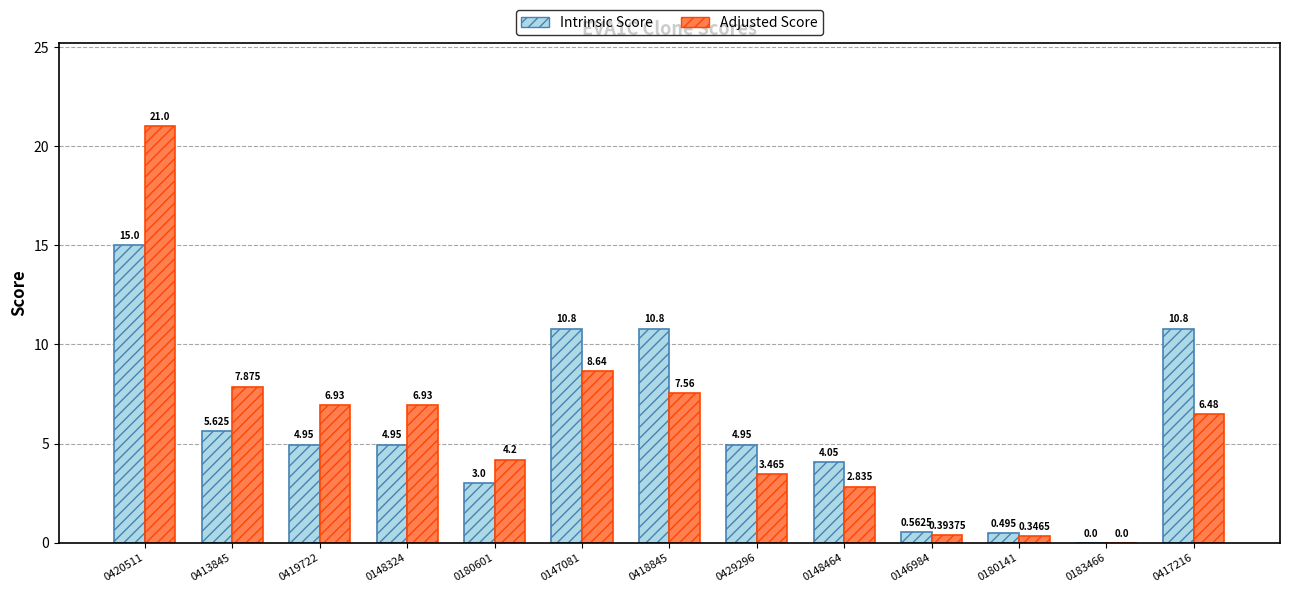

Between 0146984 and 0417216, which series saw the biggest shift?

Intrinsic Score